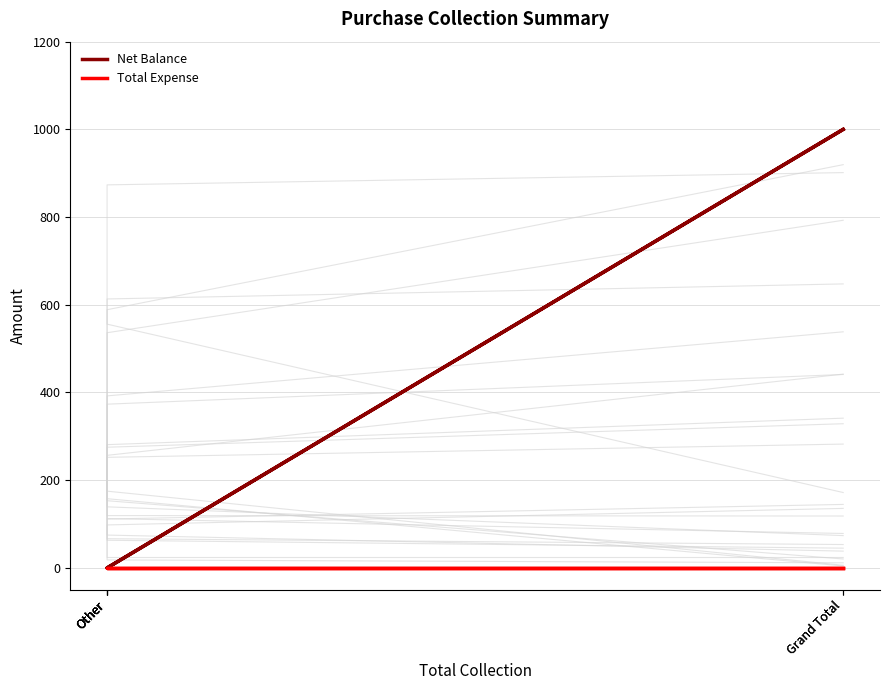

List the series in order of their overall mean, highest first.

Net Balance, Total Expense